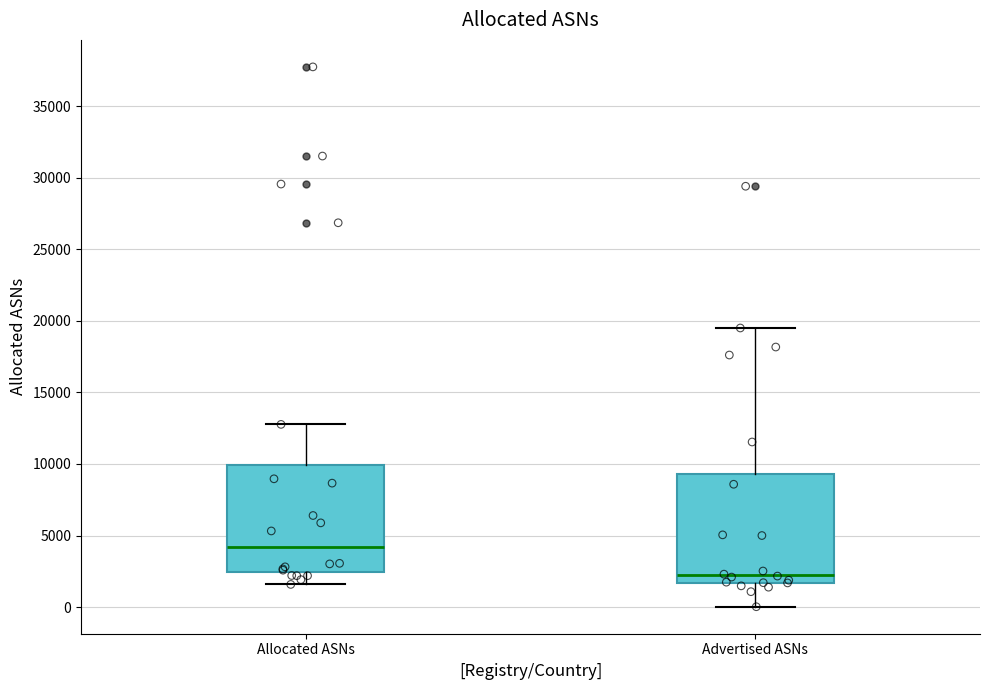

Where does the median line of the box for Advertised ASNs sit on the y-axis? The values are not printed on the chart, so give them approximately, as read against the axis.

2000